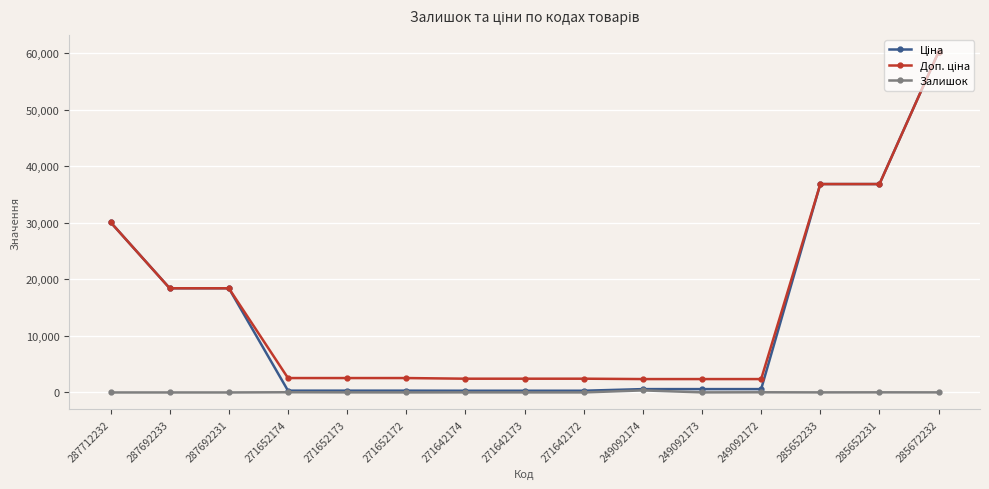

What is the label of the 5th point from the left?

271652173